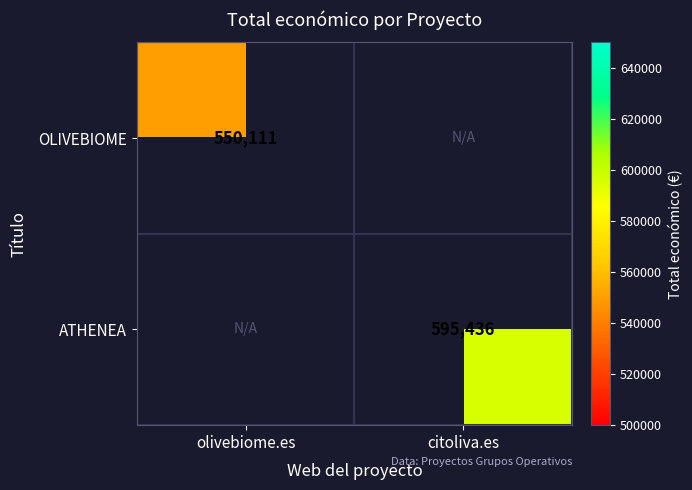

Is the value of ATHENEA at citoliva.es greater than the value of OLIVEBIOME at olivebiome.es?

Yes